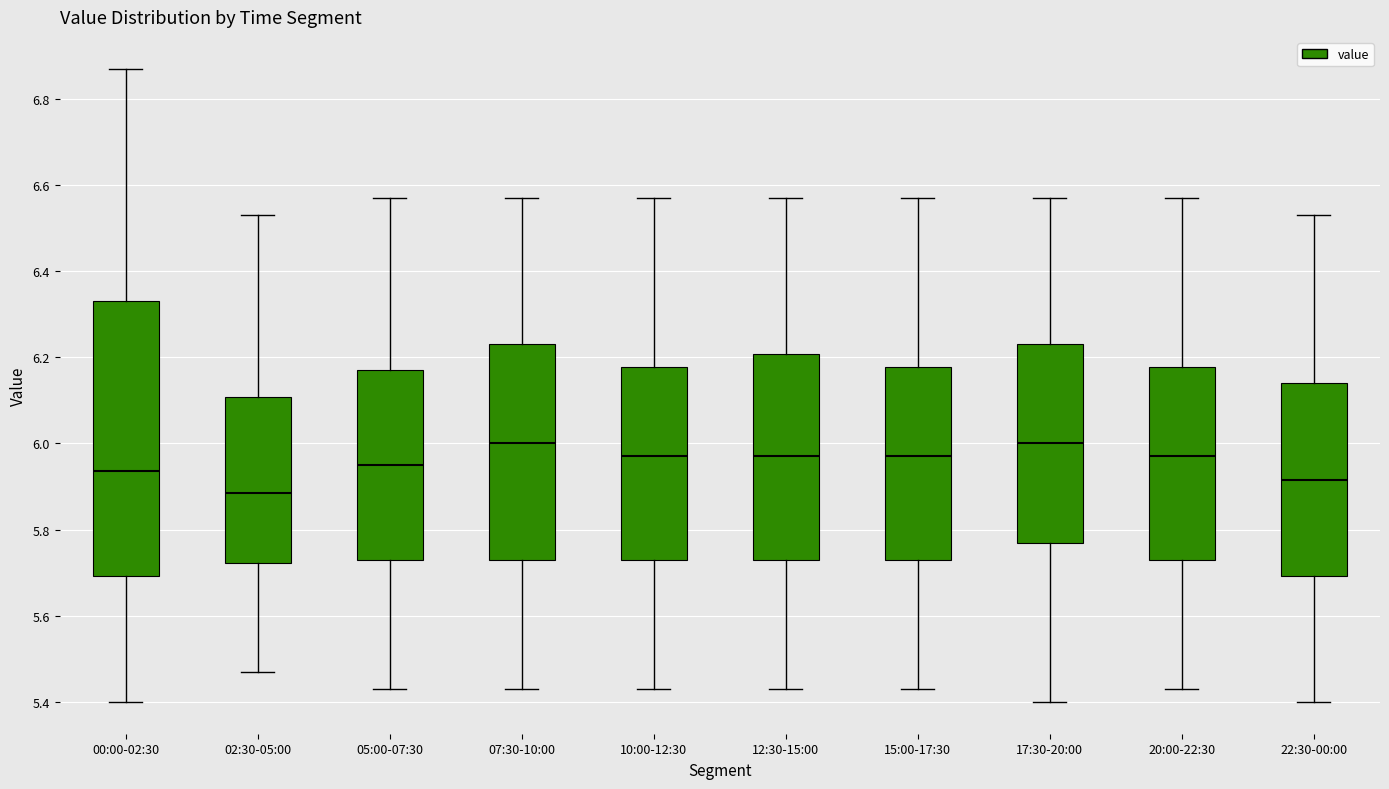

Reading left to right, read every box against the y-axis: the position of its median line, the range the box covers, and the ends of its whiskers. The values are not printed on the chart, so give them approximately, as read against the axis.

00:00-02:30: median 5.94, box 5.70 to 6.34, whiskers 5.40 to 6.88
02:30-05:00: median 5.88, box 5.72 to 6.10, whiskers 5.48 to 6.54
05:00-07:30: median 5.96, box 5.74 to 6.18, whiskers 5.44 to 6.58
07:30-10:00: median 6.00, box 5.74 to 6.24, whiskers 5.44 to 6.58
10:00-12:30: median 5.98, box 5.74 to 6.18, whiskers 5.44 to 6.58
12:30-15:00: median 5.98, box 5.74 to 6.20, whiskers 5.44 to 6.58
15:00-17:30: median 5.98, box 5.74 to 6.18, whiskers 5.44 to 6.58
17:30-20:00: median 6.00, box 5.78 to 6.24, whiskers 5.40 to 6.58
20:00-22:30: median 5.98, box 5.74 to 6.18, whiskers 5.44 to 6.58
22:30-00:00: median 5.92, box 5.70 to 6.14, whiskers 5.40 to 6.54